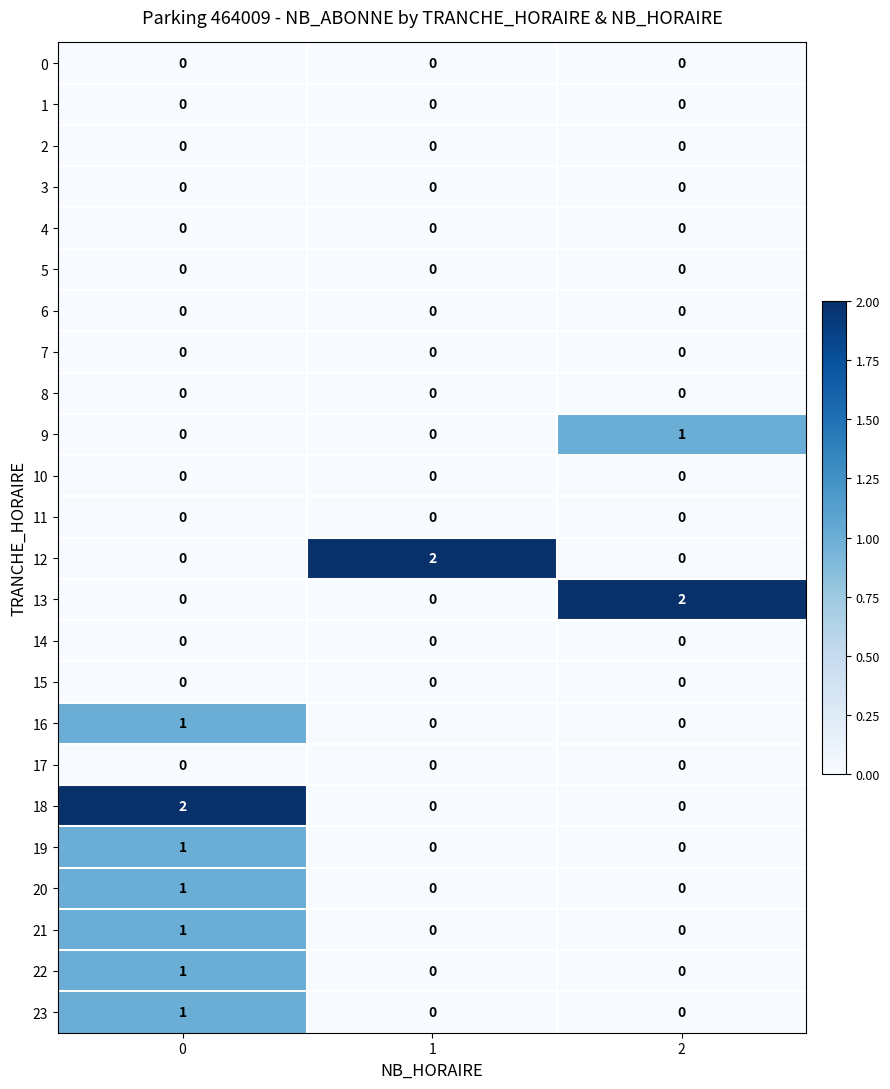

What is the total value across all series at 0?

8